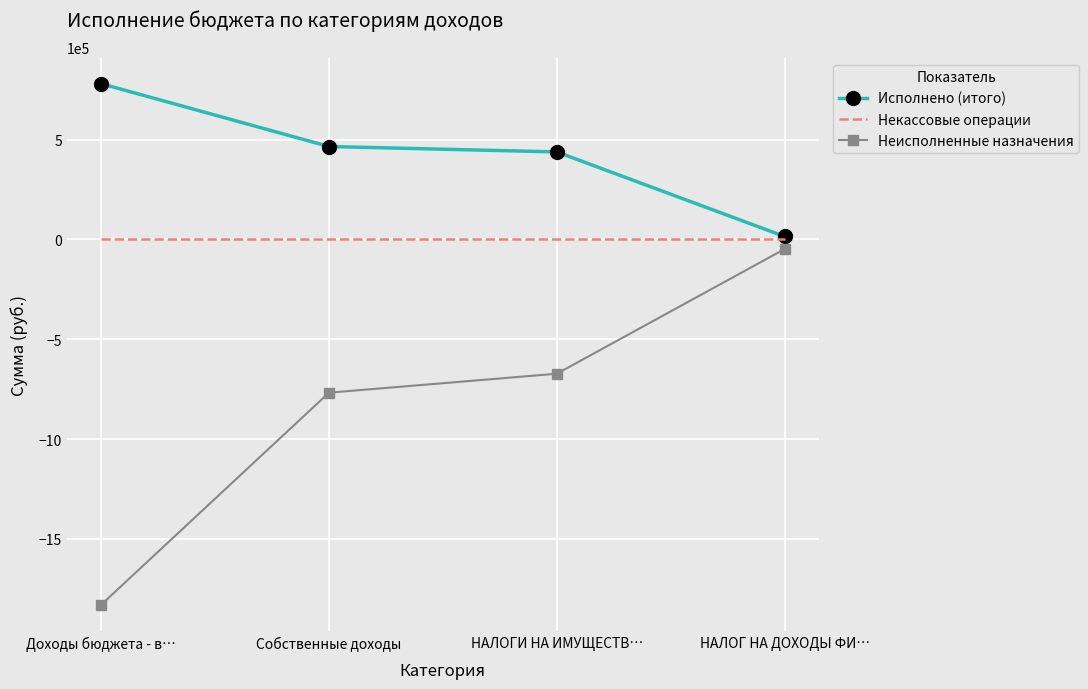

At which category does the chart reach its peak across all series?

Доходы бюджета - в…